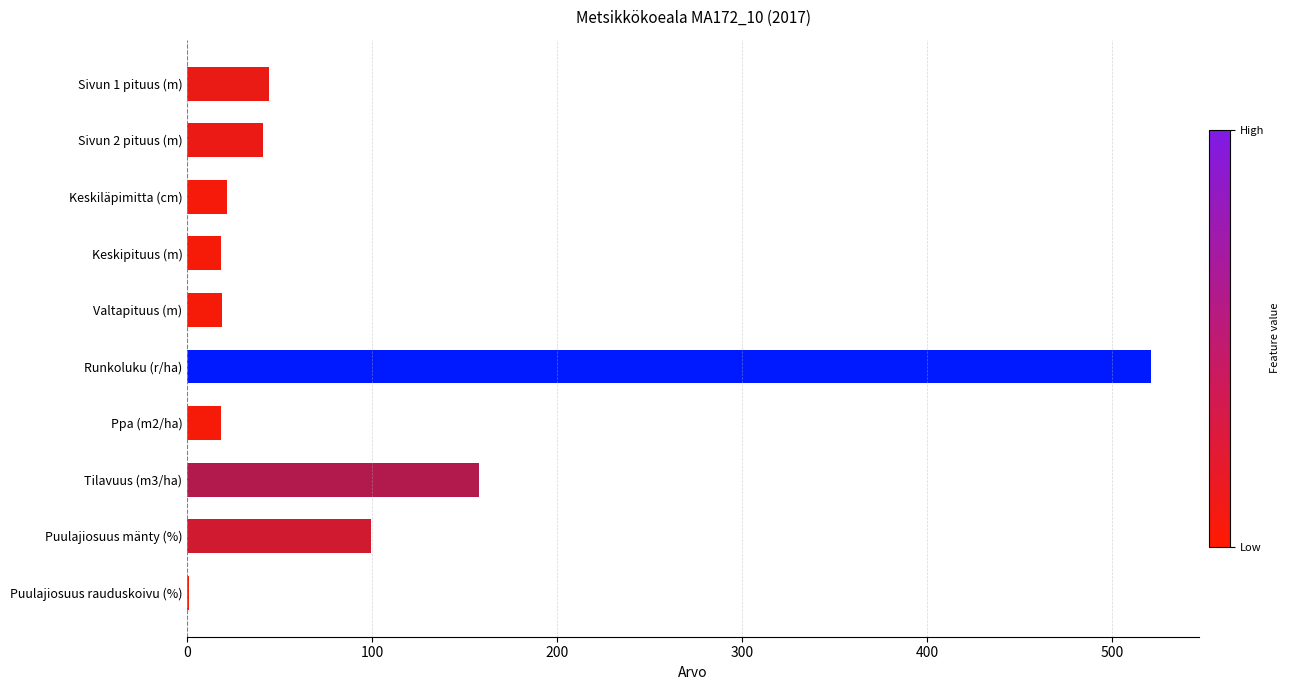

What is the change in value from Sivun 2 pituus (m) to Tilavuus (m3/ha)?

+116.9